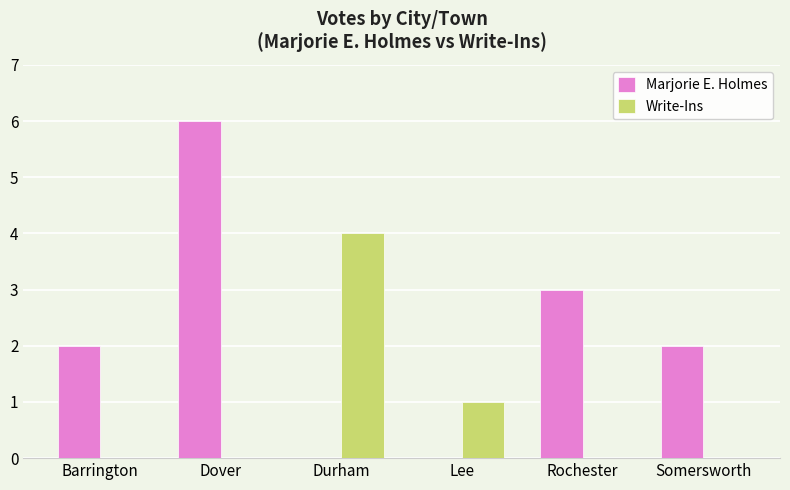

Is it true that Marjorie E. Holmes equals 3 at Rochester?

True